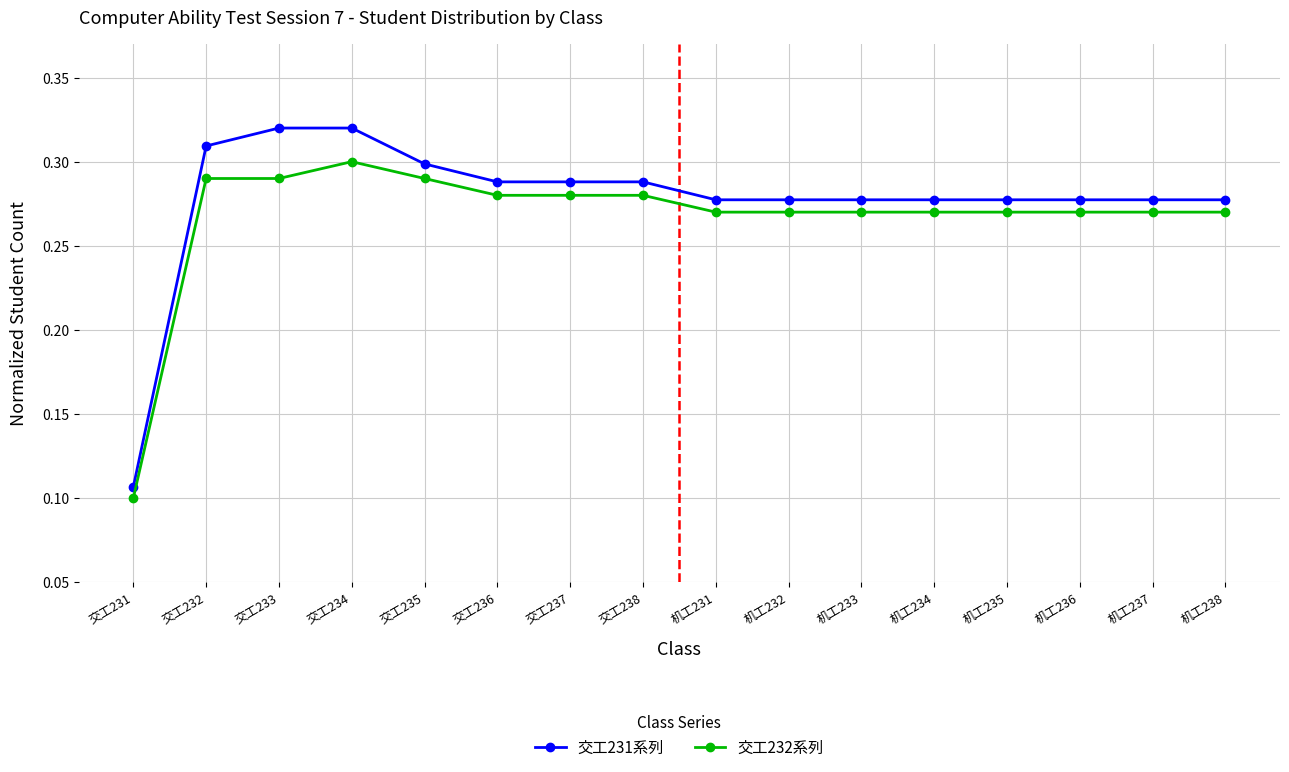

The value of 交工231系列 at 交工237 is 0.5. True or false?

False